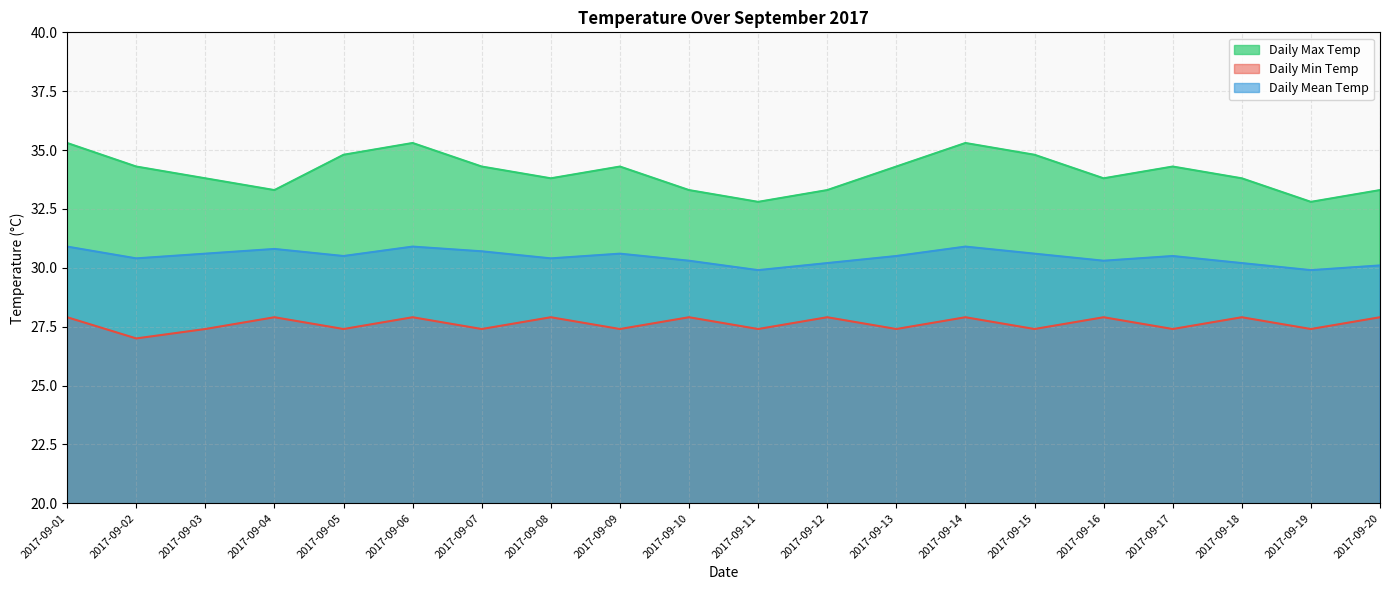

How many lines are shown in the chart?

3